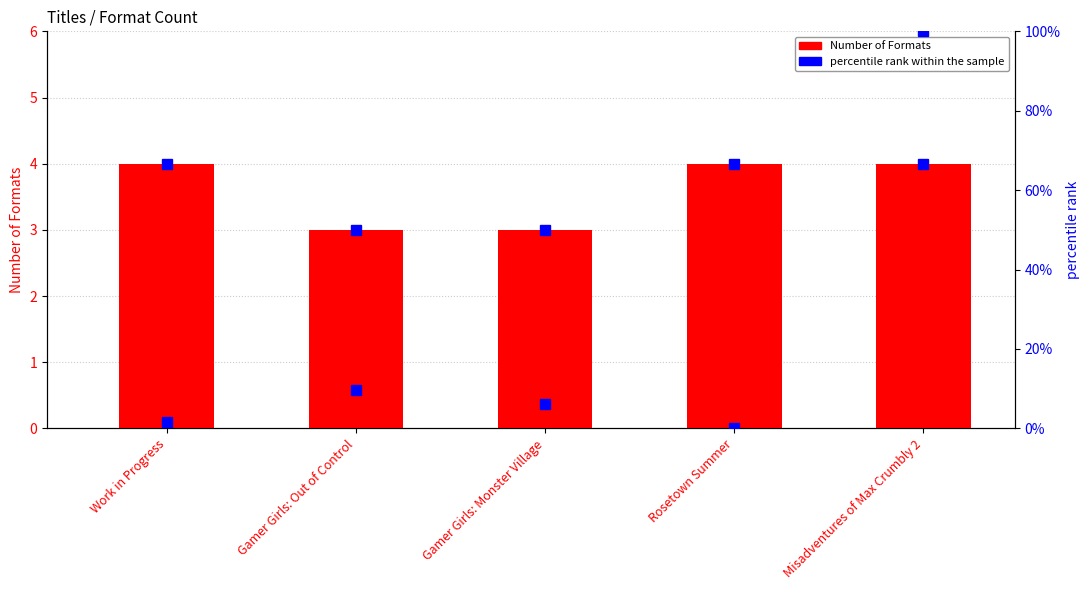

Which series has the widest spread of values?

percentile rank within the sample